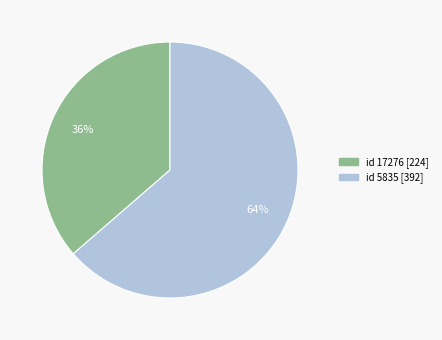

True or false: id 5835 [392] accounts for 64% of the total.

True